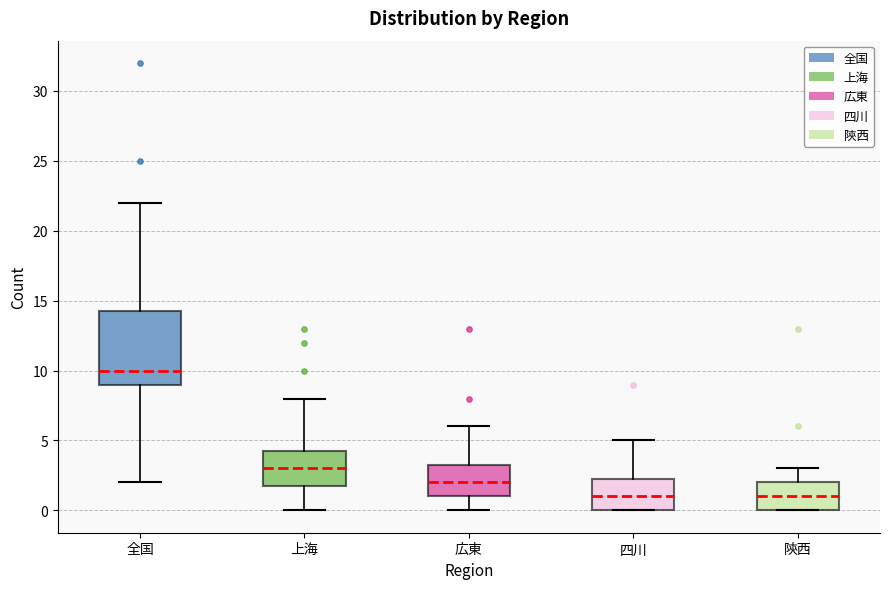

Which box is the tallest, from its lower edge to its upper edge?

全国